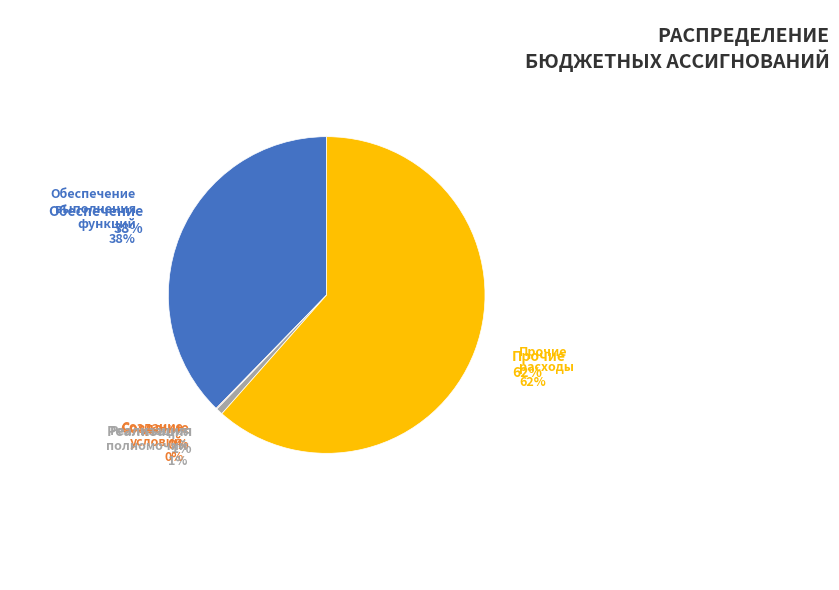

Between Прочие расходы and Реализация отдельных полномочий, which is larger?

Прочие расходы